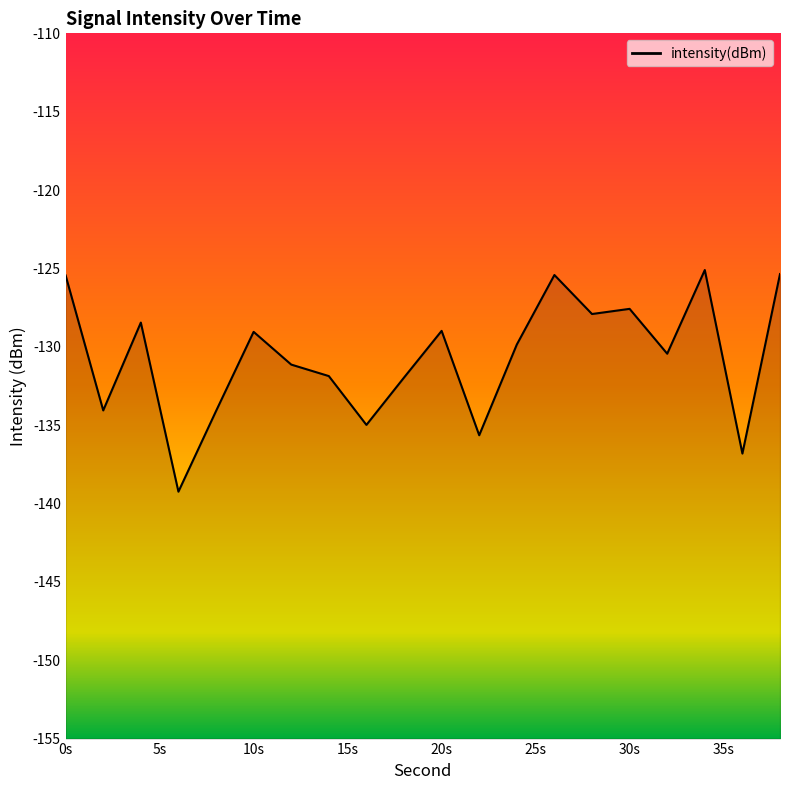

What is the smallest value displayed?

-139.2